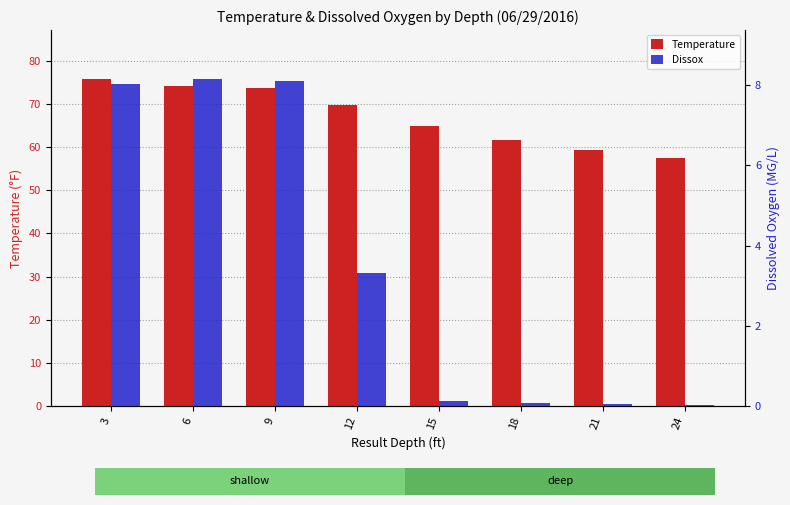

How many groups of bars are there?

8